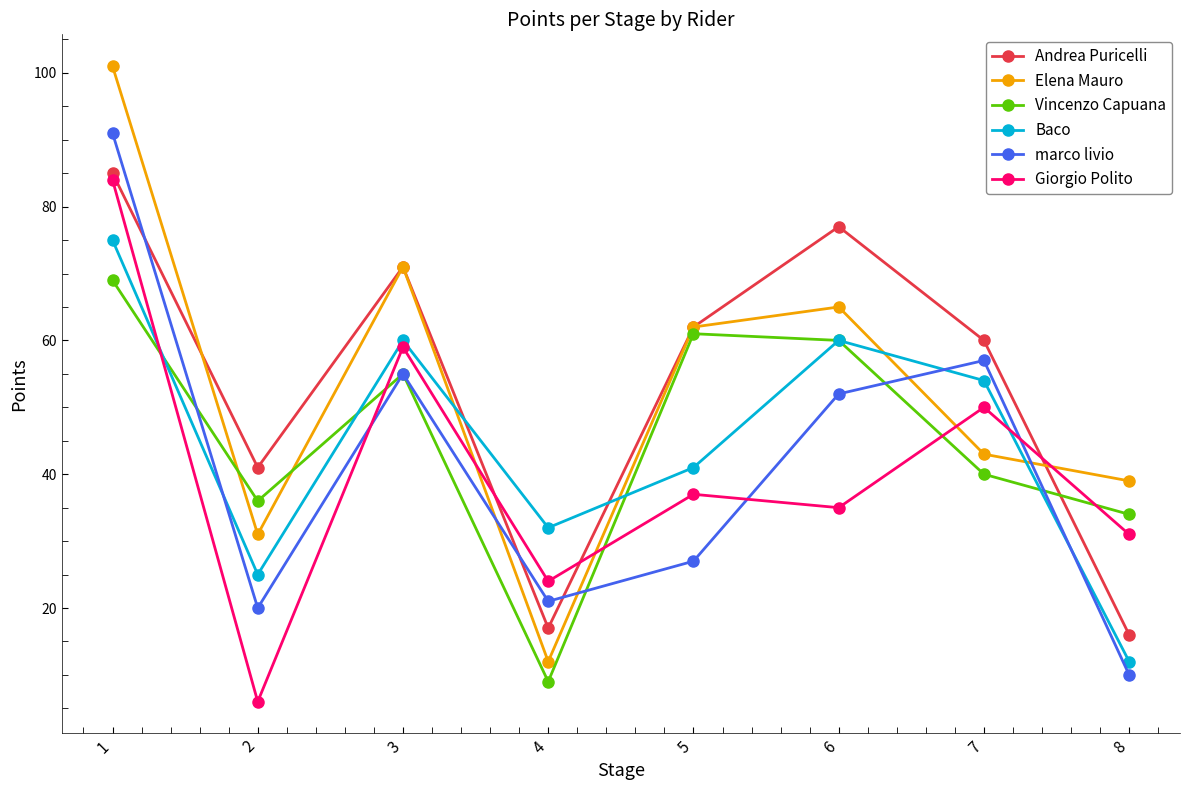

Which series has the widest spread of values?

Elena Mauro